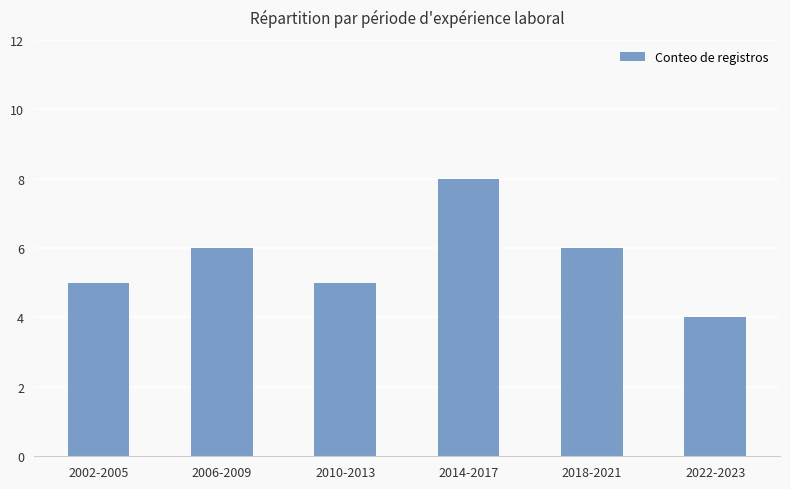

Approximately how many times larger is the value at 2022-2023 compared to 2002-2005?

0.8